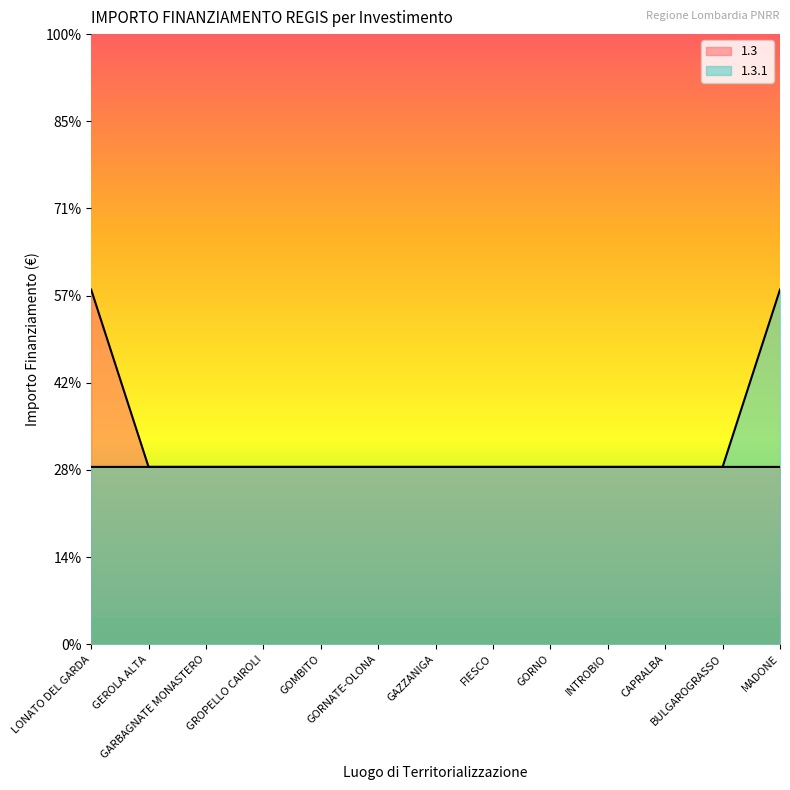

What is the total value across all series at CAPRALBA?

20344